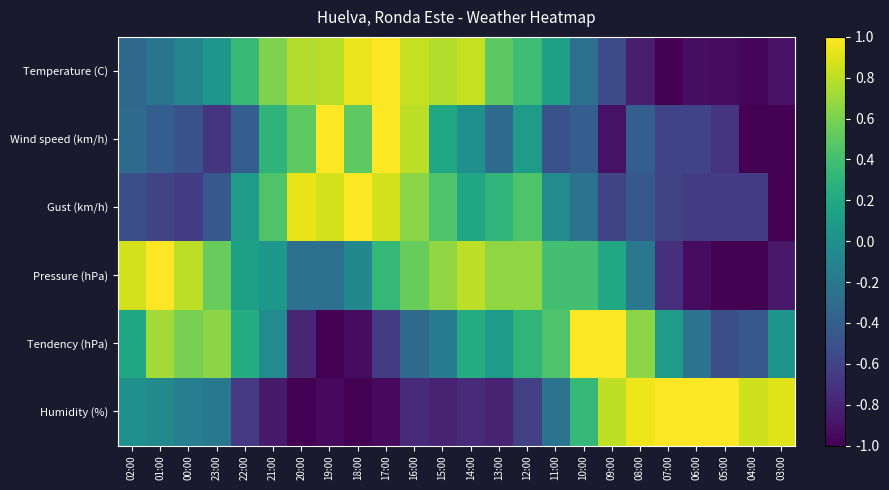

Count the number of data series in this chart.

6